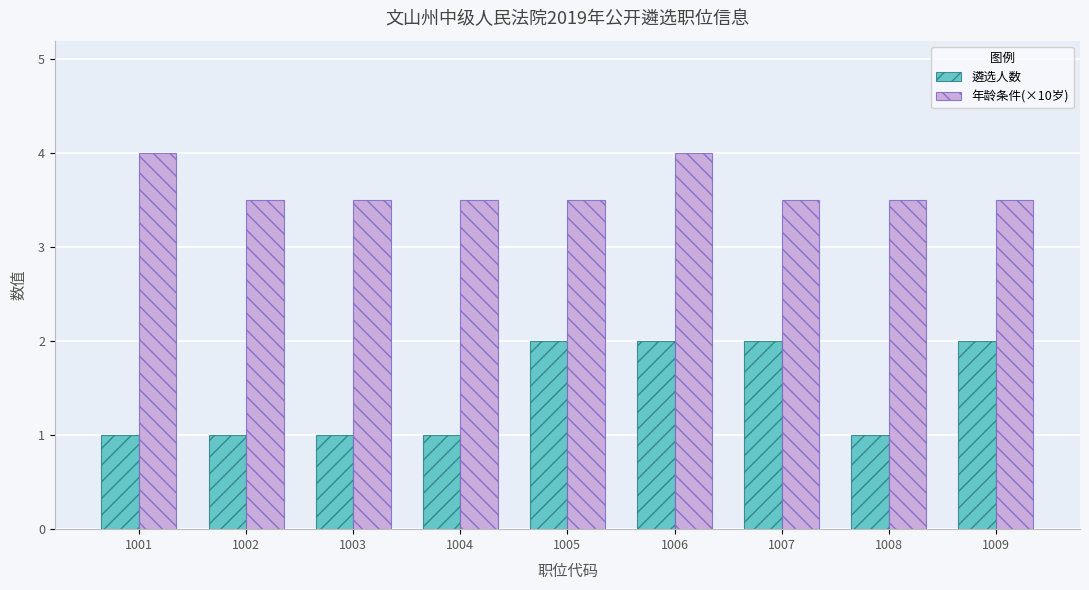

Rank the series by their average value, from highest to lowest.

年龄条件(×10岁), 遴选人数